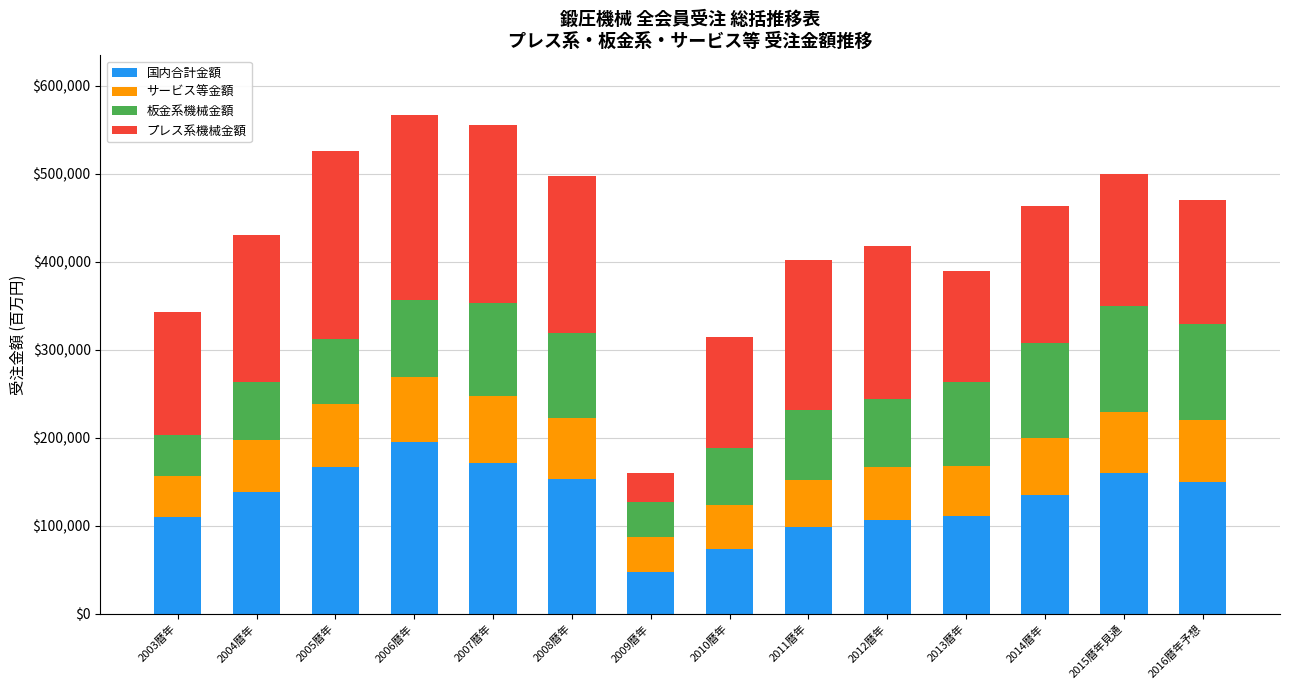

What is the sum of all 国内合計金額 values?

1819491